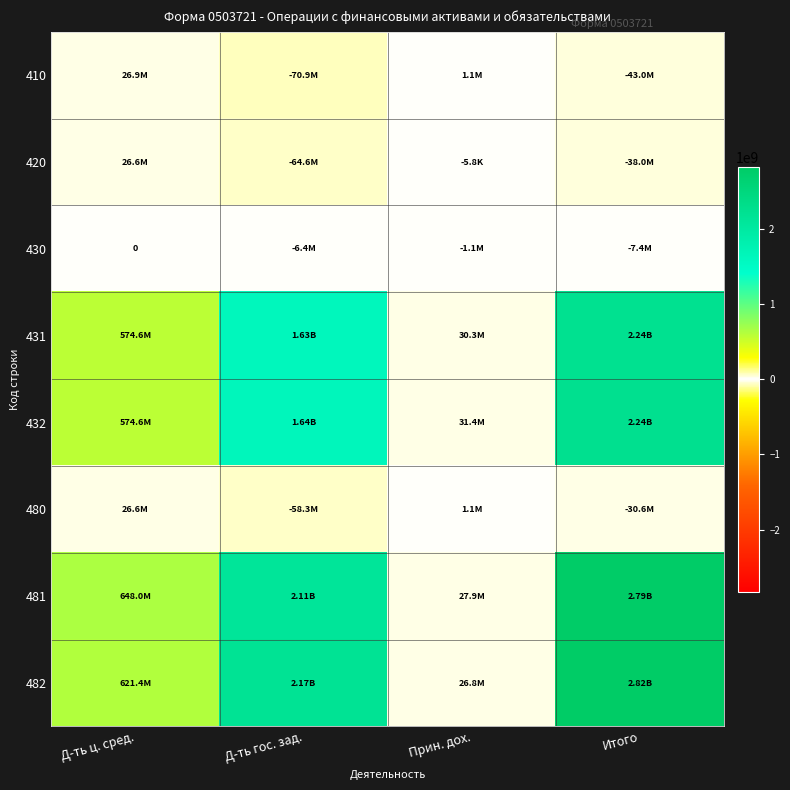

Is it true that 481 equals 2114717960.4 at Д-ть гос. зад.?

True